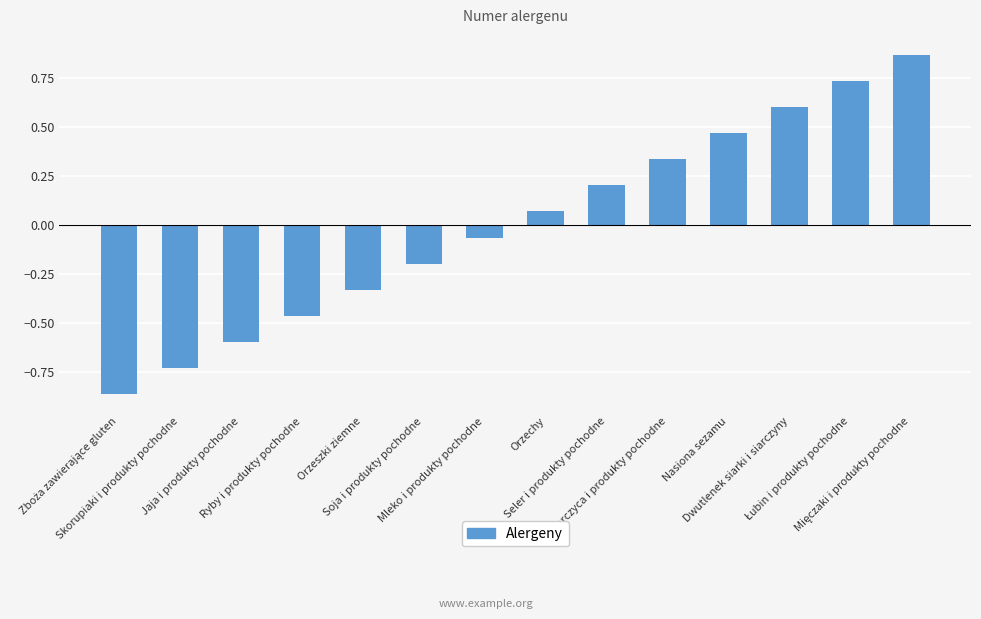

What is the label of the 11th bar from the left?

Nasiona sezamu